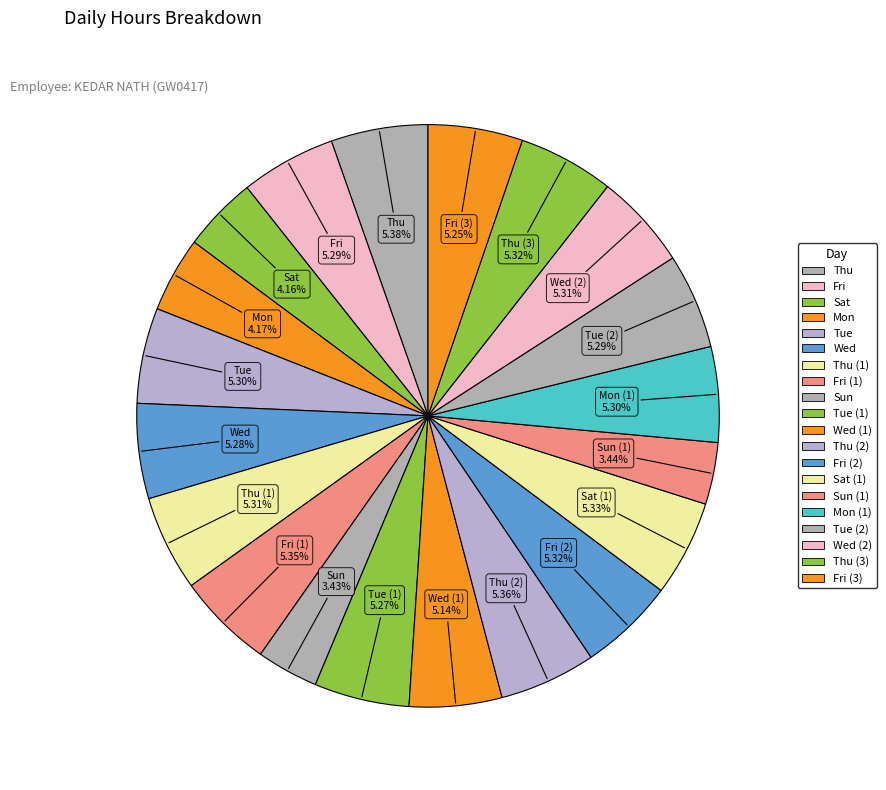

To the nearest percent, what is the average slice percentage?

5%